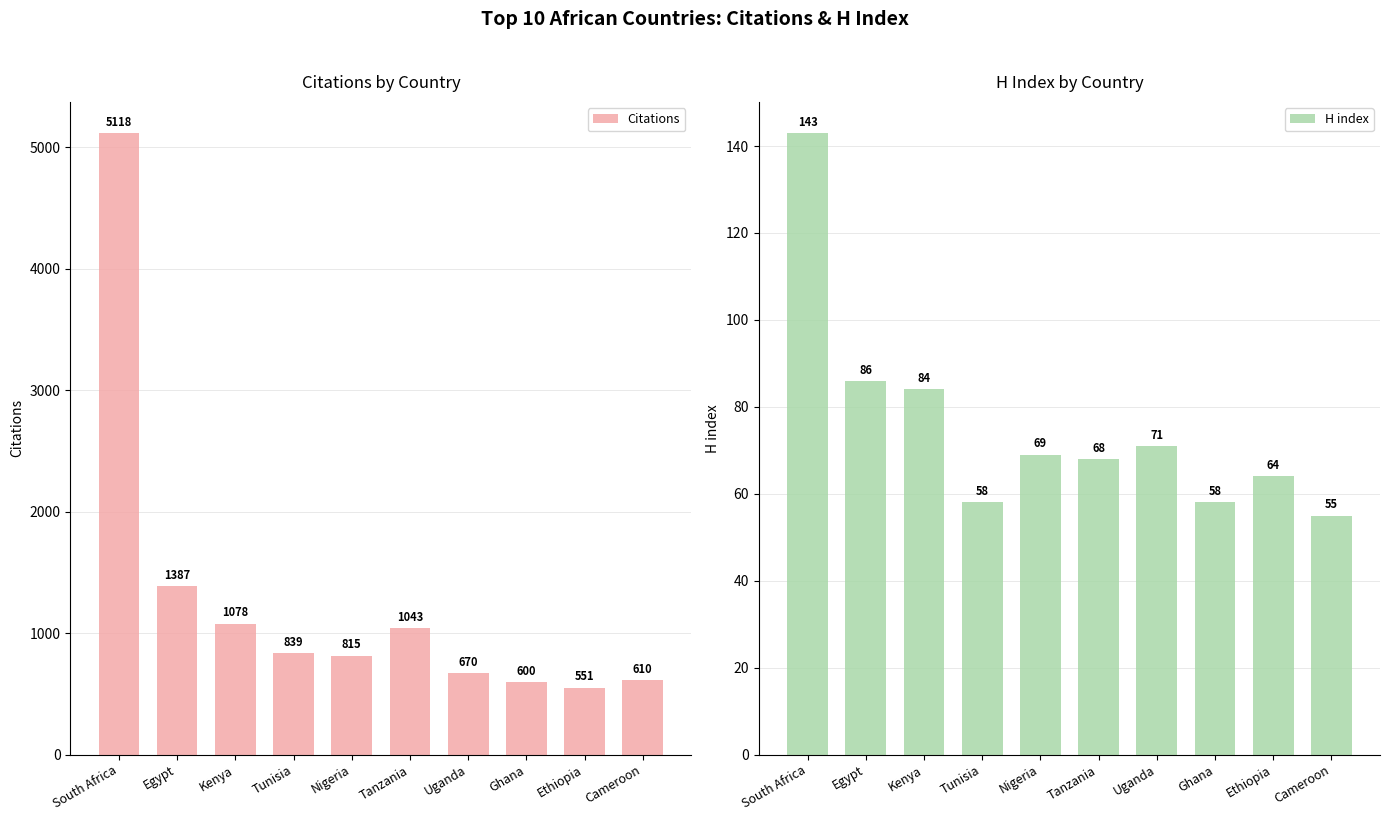

The Citations series shows 3546 at South Africa. True or false?

False